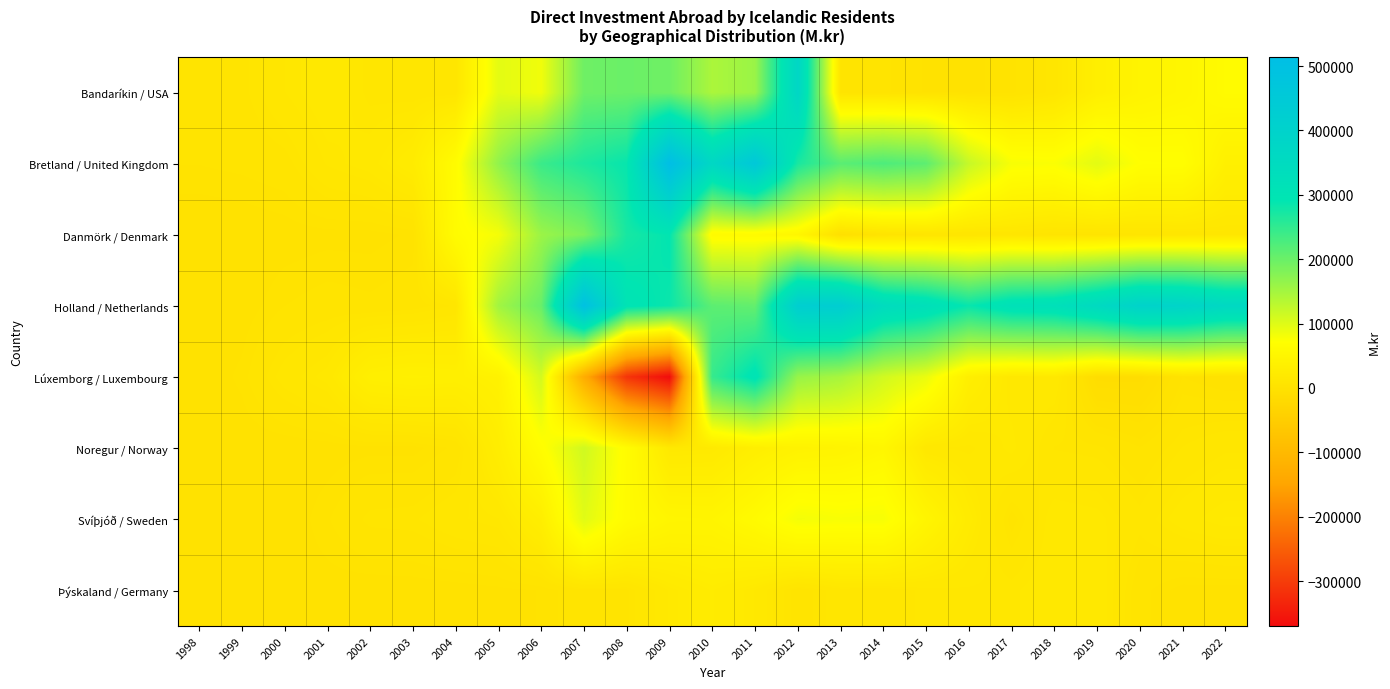

Which series has the largest range (max minus min)?

Lúxemborg / Luxembourg